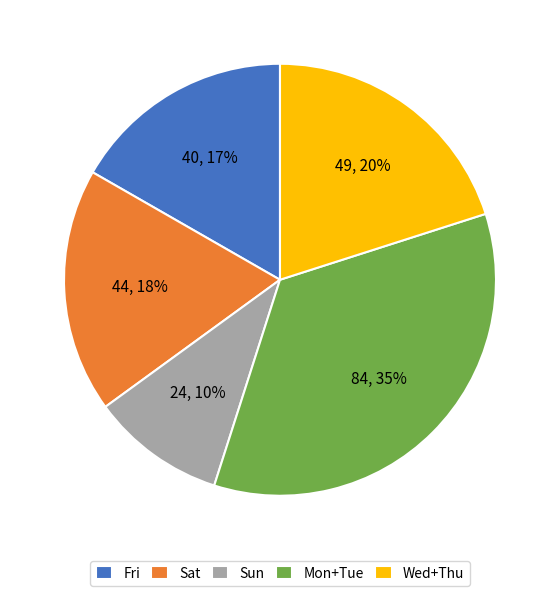

To the nearest percent, what percentage of the pie is Sun?

10%